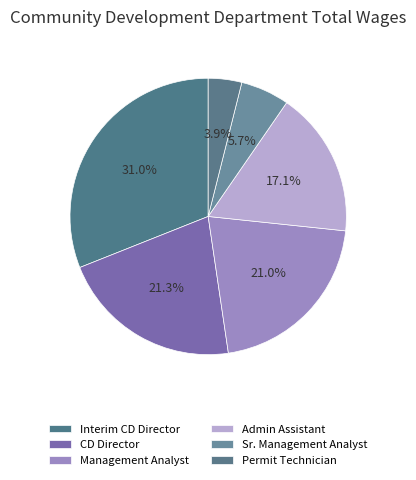

What portion of the pie excludes Management Analyst?

79.0%